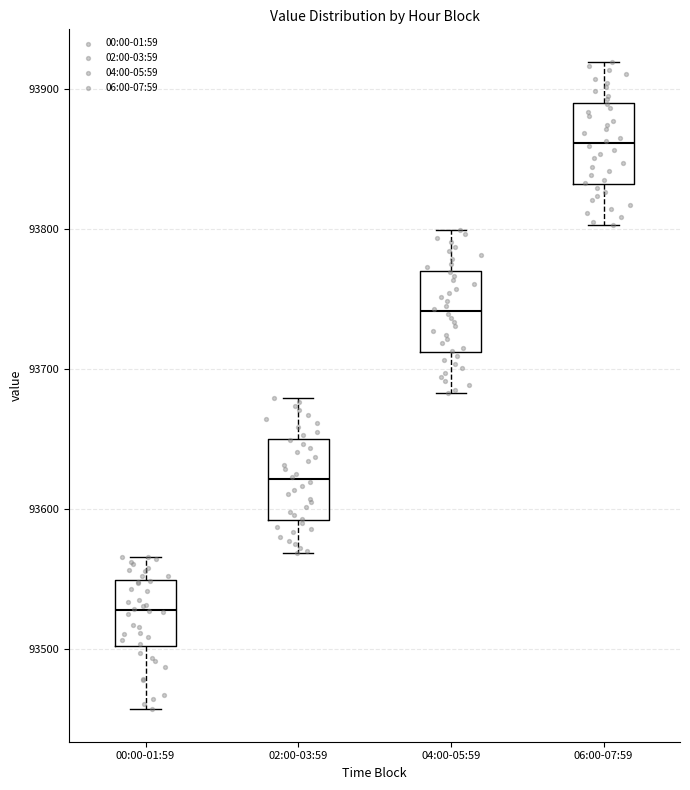

Reading left to right, transcribe this box plot: for each box, give where its median line is, the range the box spans, and where its two whiskers end, as read against the y-axis. The values are not printed on the chart, so give them approximately, as read against the axis.

00:00-01:59: median 93530, box 93500 to 93550, whiskers 93460 to 93570
02:00-03:59: median 93620, box 93590 to 93650, whiskers 93570 to 93680
04:00-05:59: median 93740, box 93710 to 93770, whiskers 93680 to 93800
06:00-07:59: median 93860, box 93830 to 93890, whiskers 93800 to 93920